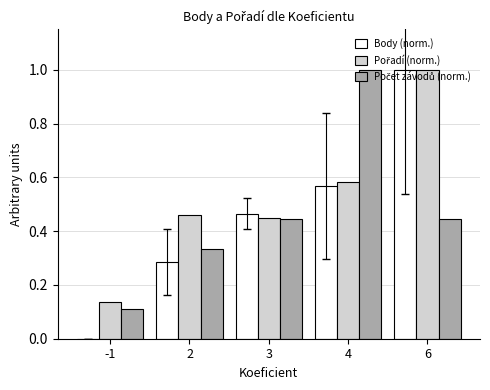

What is the total value across all series at 4?

2.2